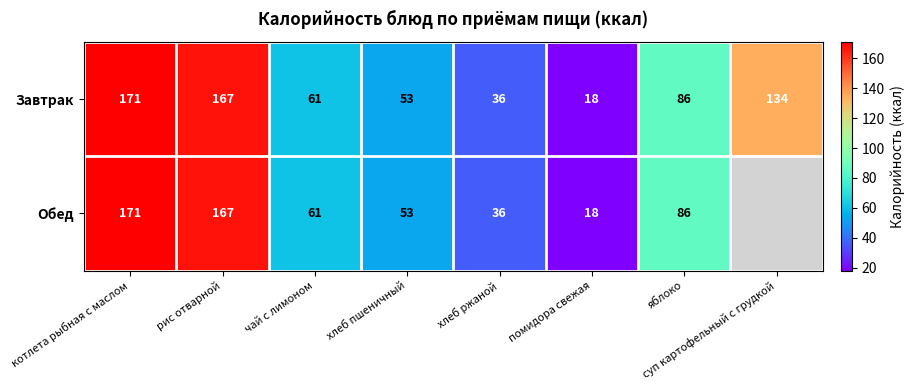

What is the difference between the Завтрак values at рис отварной and хлеб ржаной?

131